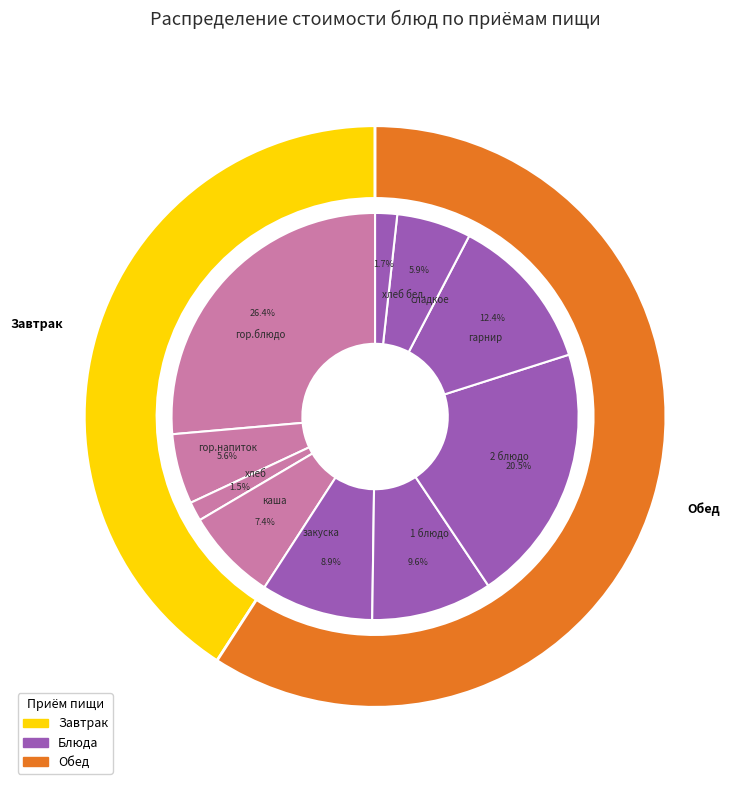

Is the sum of 1 блюдо and гарнир greater than half?

No